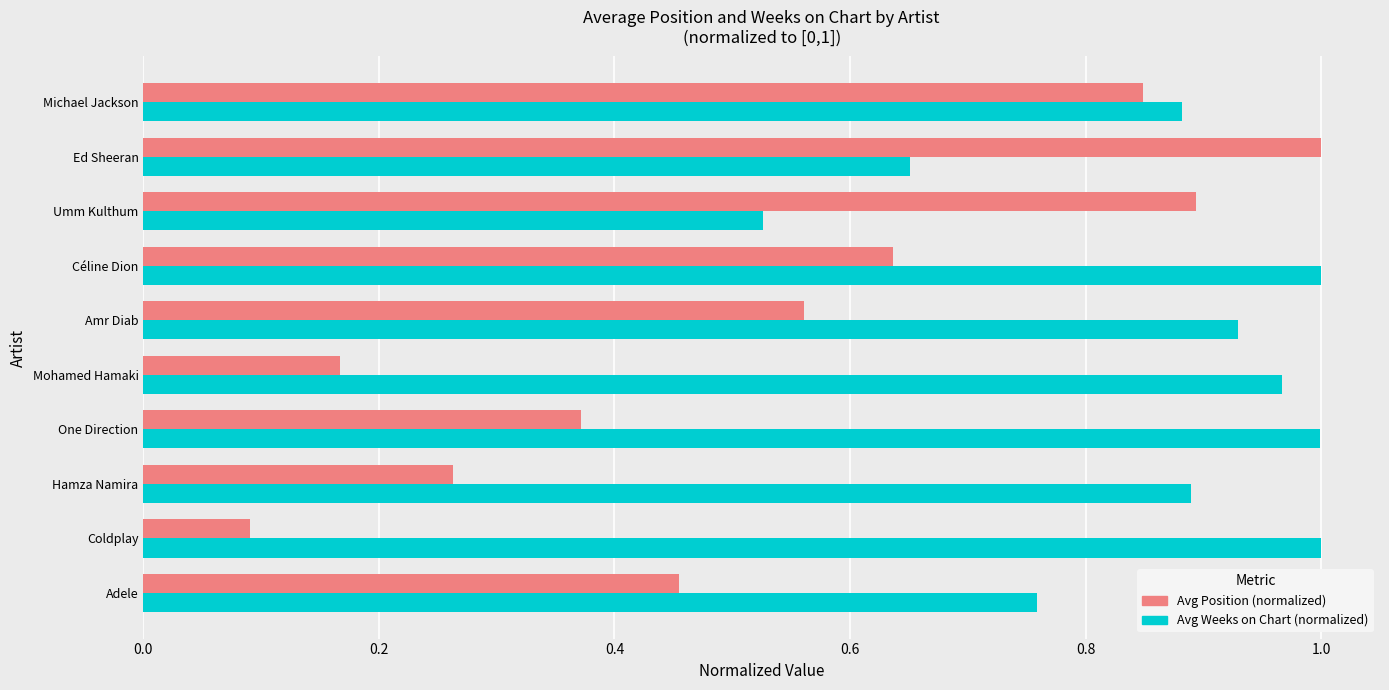

Rank the series by their average value, from lowest to highest.

Avg Position (normalized), Avg Weeks on Chart (normalized)